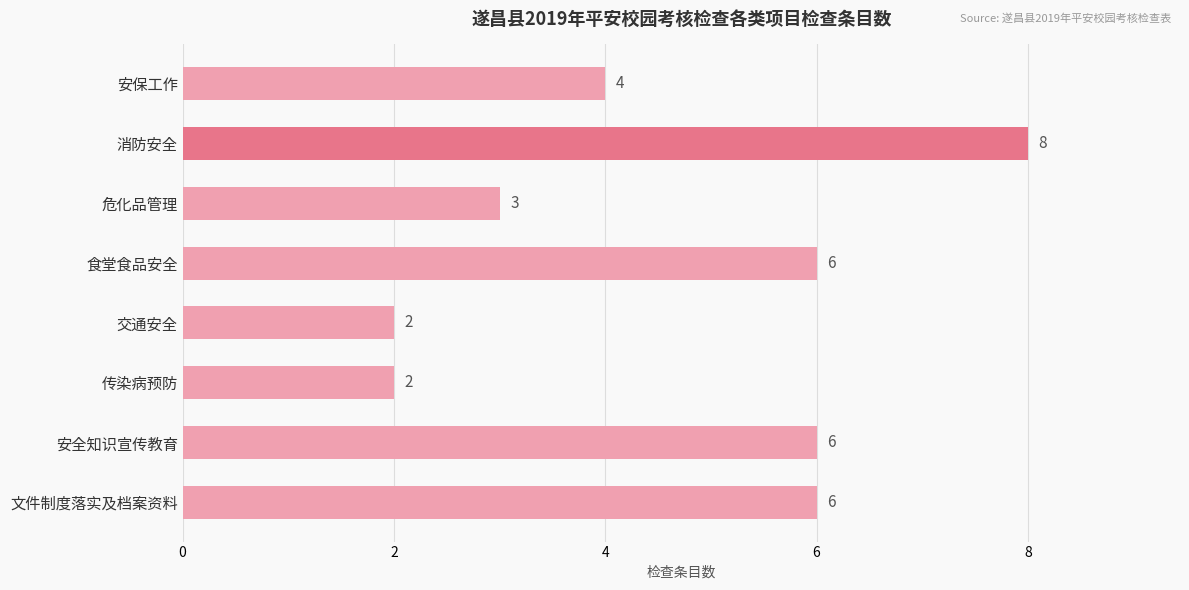

What is the ratio of the value at 食堂食品安全 to the value at 文件制度落实及档案资料?

1.0